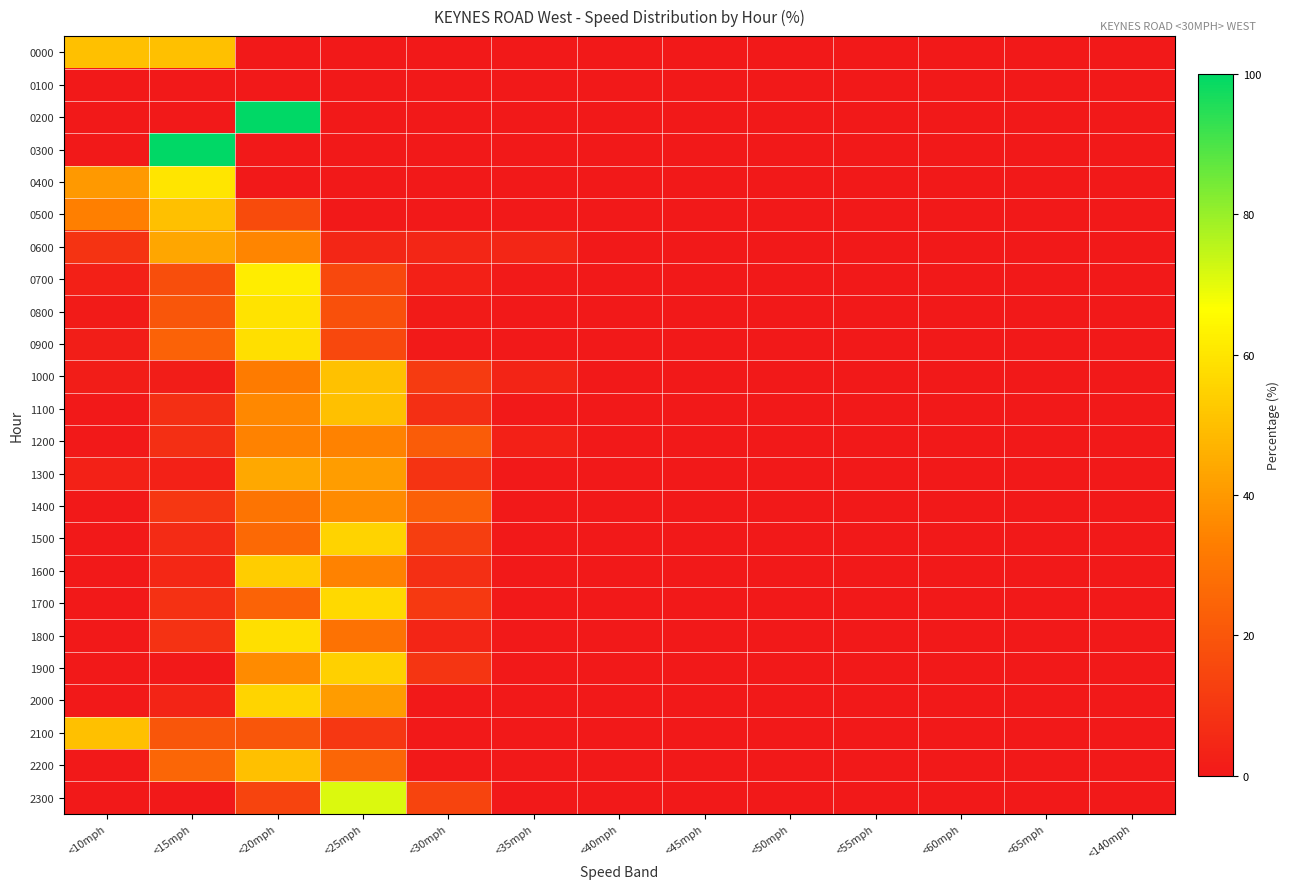

How many data points does each series have?

13